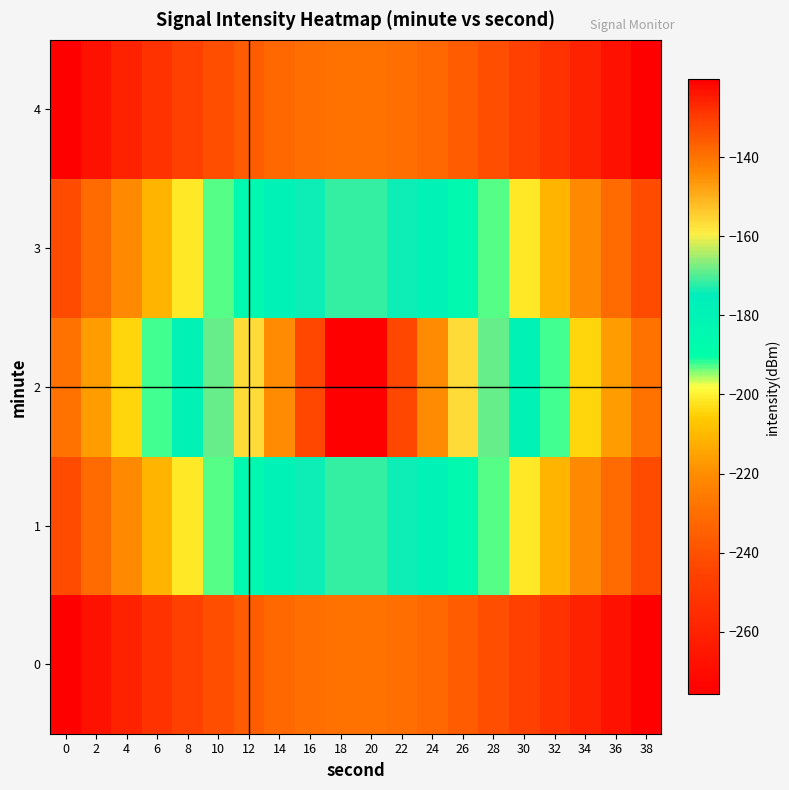

Between 22 and 36, which is larger?

22